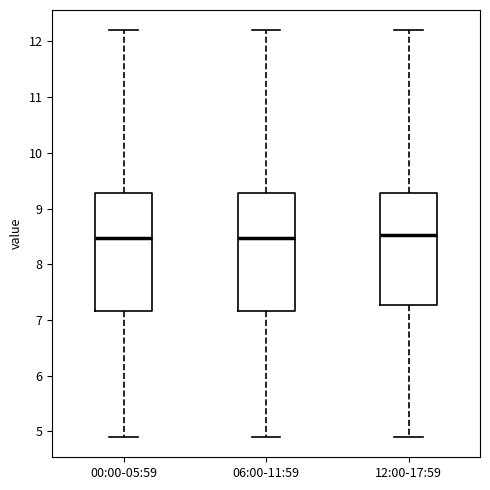

Reading left to right, transcribe this box plot: for each box, give where its median line is, the range the box spans, and where its two whiskers end, as read against the y-axis. The values are not printed on the chart, so give them approximately, as read against the axis.

00:00-05:59: median 8.5, box 7.2 to 9.3, whiskers 4.9 to 12.2
06:00-11:59: median 8.5, box 7.2 to 9.3, whiskers 4.9 to 12.2
12:00-17:59: median 8.5, box 7.3 to 9.3, whiskers 4.9 to 12.2